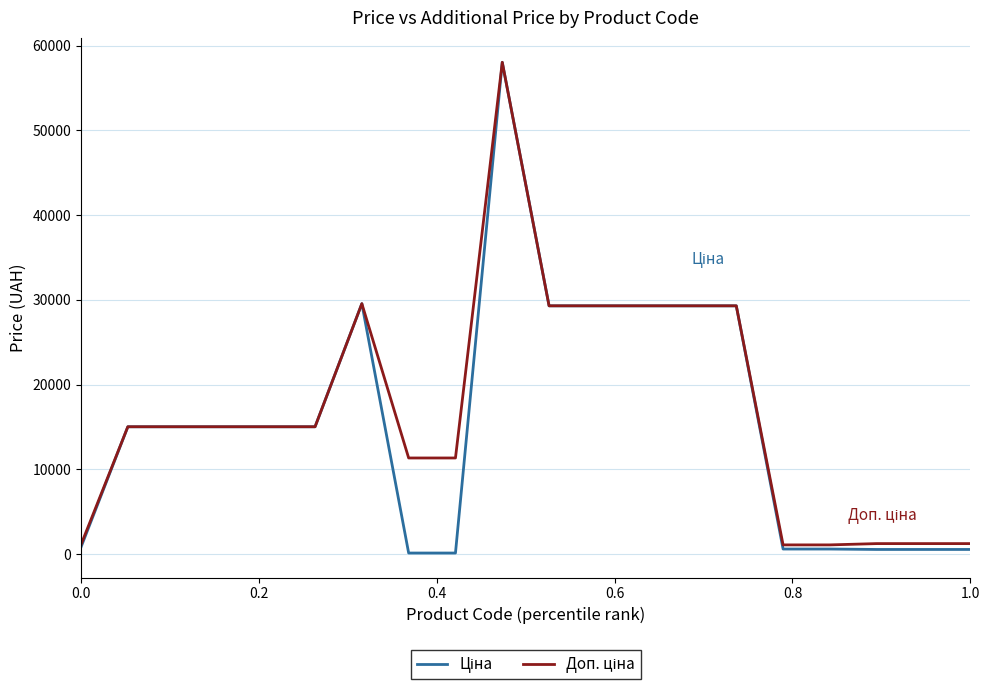

What is the greatest value displayed?

58037.0